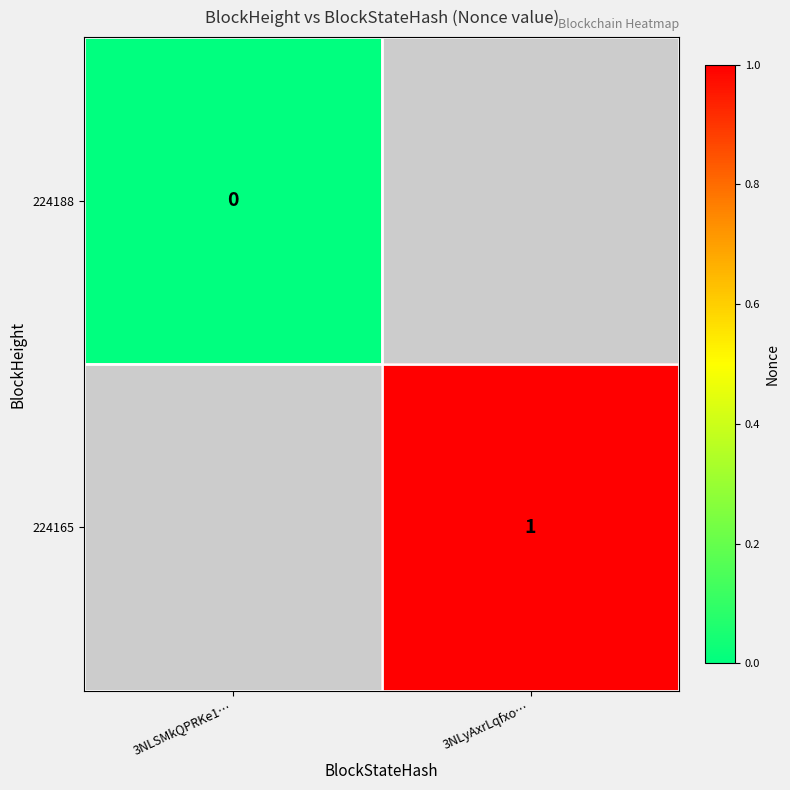

At which category does the chart reach its minimum across all series?

3NLSMkQPRKe1…